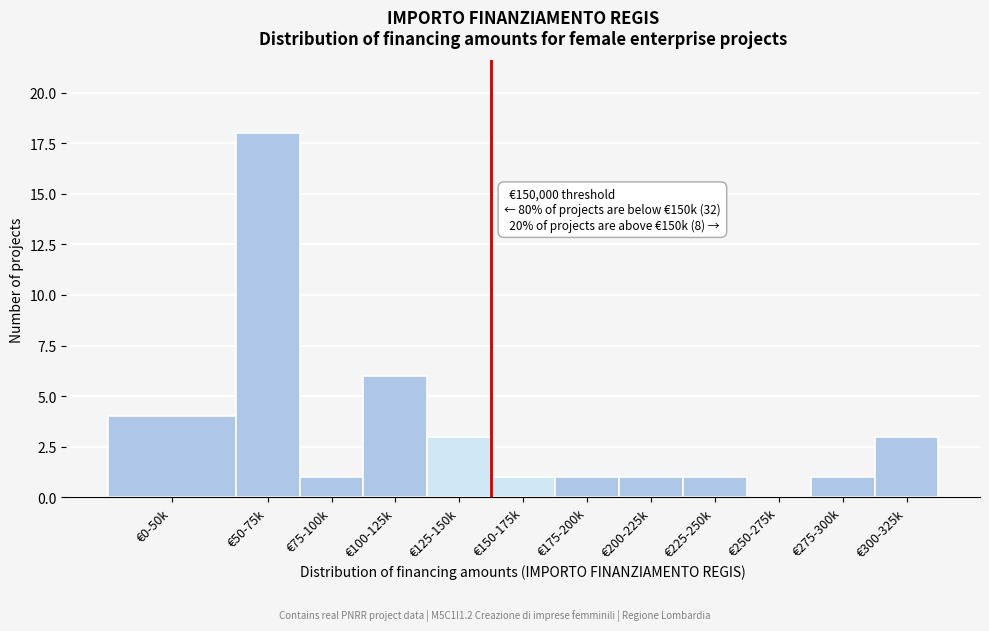

Reading left to right, transcribe all the data shown in this chart.

€0-50k=4	€50-75k=18	€75-100k=1	€100-125k=6	€125-150k=3	€150-175k=1	€175-200k=1	€200-225k=1	€225-250k=1	€250-275k=0	€275-300k=1	€300-325k=3